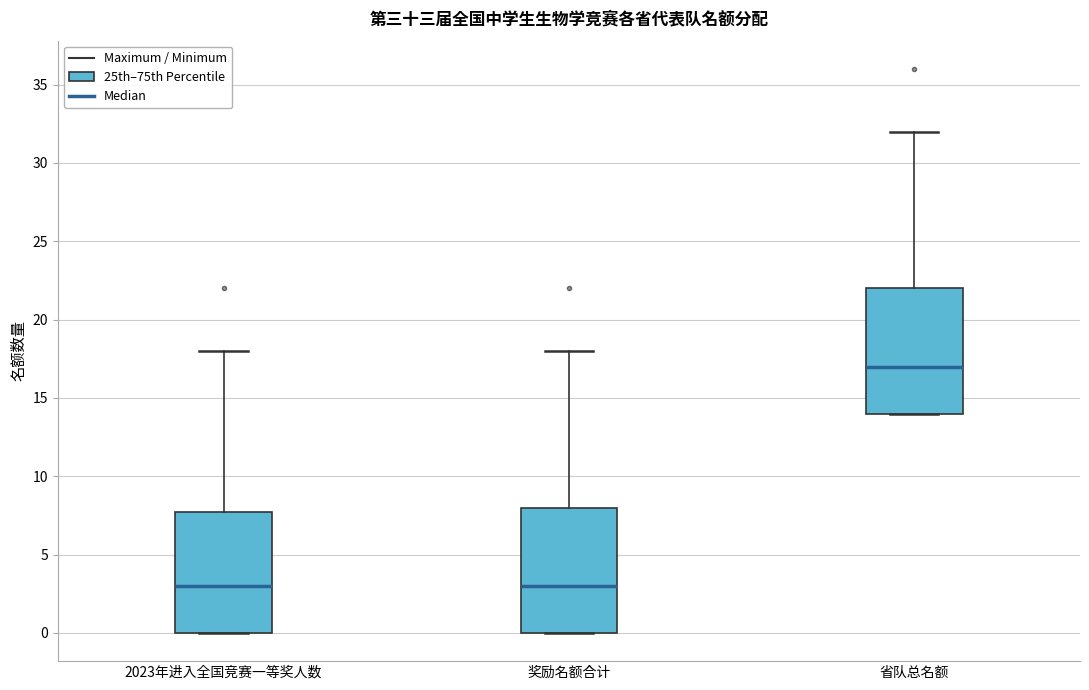

Reading left to right, read every box against the y-axis: the position of its median line, the range the box covers, and the ends of its whiskers. The values are not printed on the chart, so give them approximately, as read against the axis.

2023年进入全国竞赛一等奖人数: median 3, box 0 to 8, whiskers 0 to 18
奖励名额合计: median 3, box 0 to 8, whiskers 0 to 18
省队总名额: median 17, box 14 to 22, whiskers 14 to 32